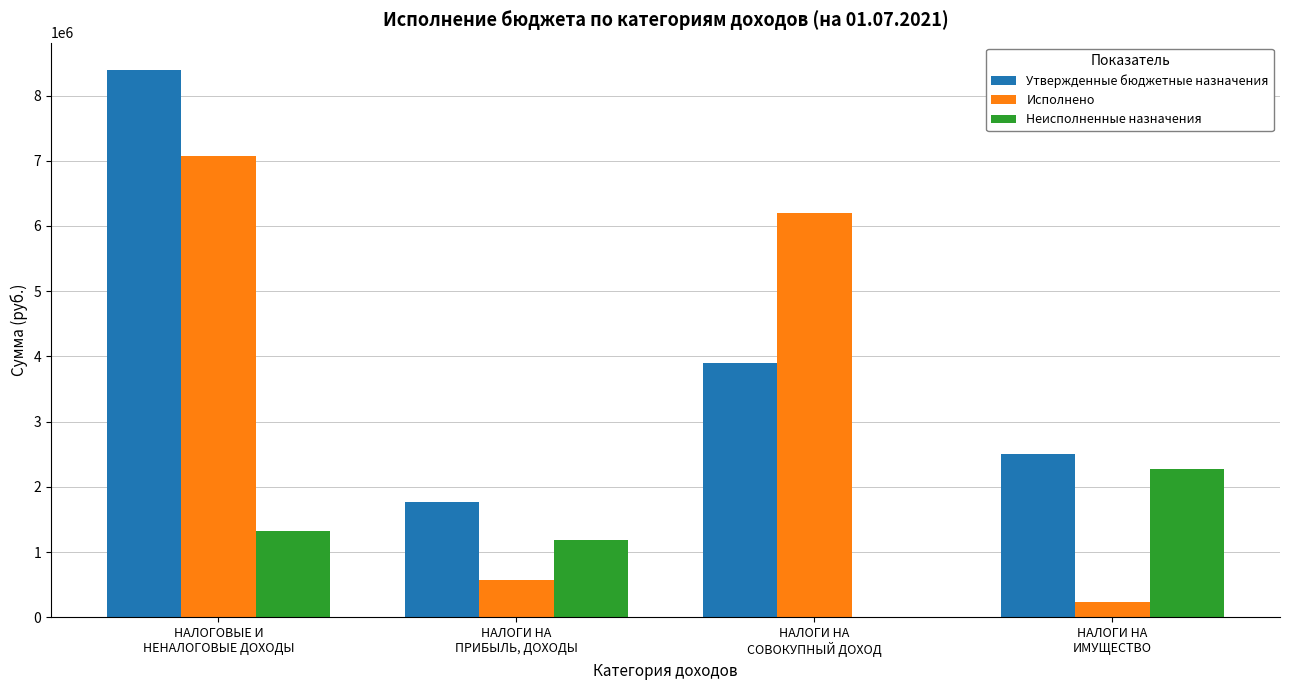

What is the highest value of the Неисполненные назначения series?

2268233.9